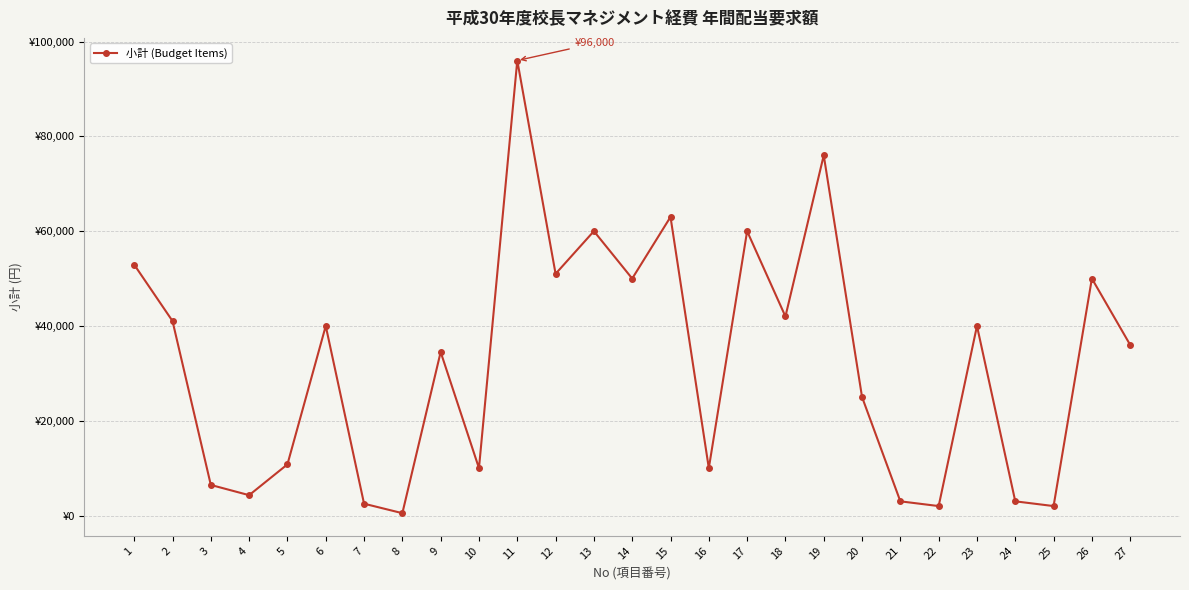

Does the chart have visible grid lines?

Yes